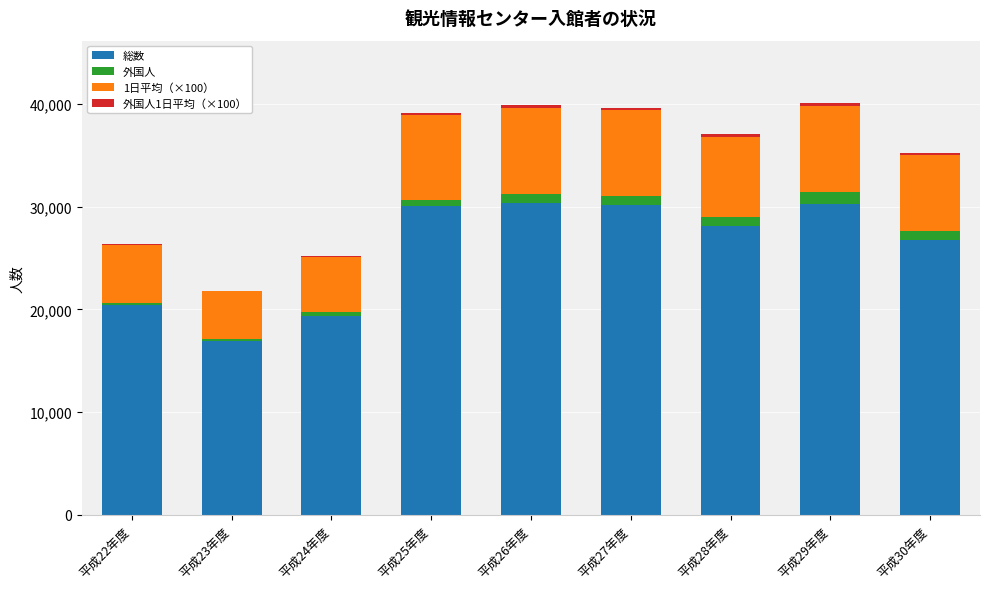

What is the highest value of the 総数 series?

30390.0